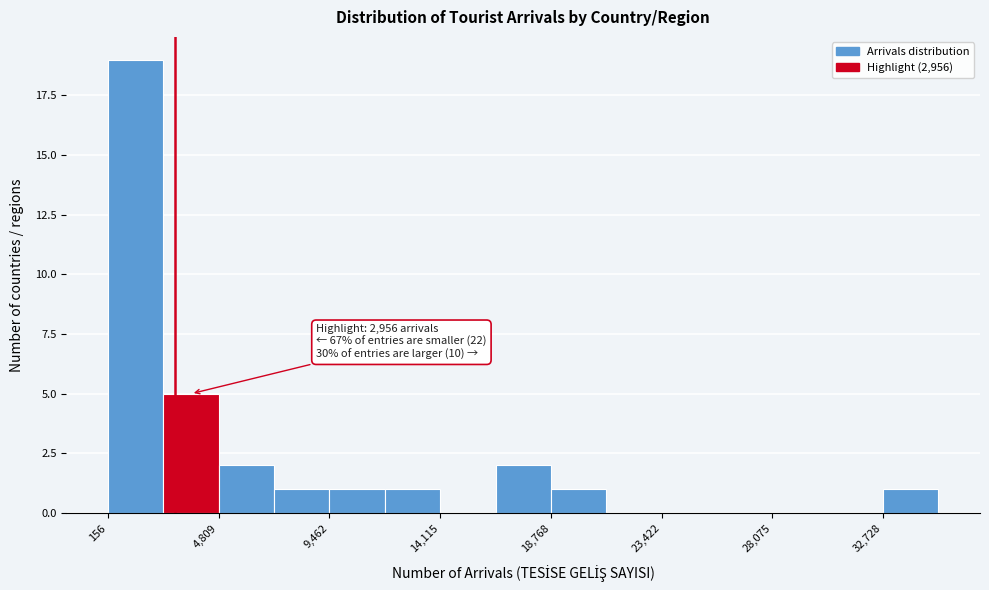

Which range on the x-axis has the tallest bar?

0 to 2500